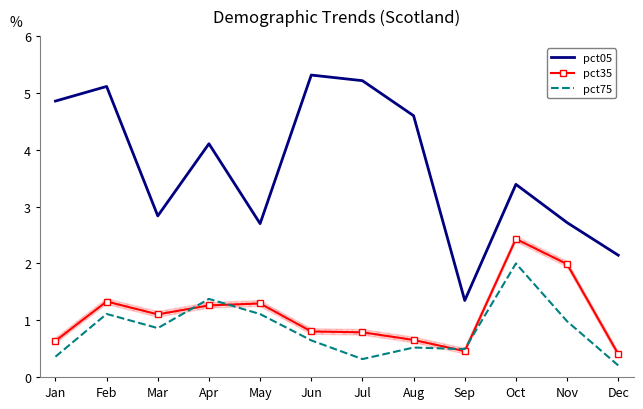

True or false: pct05 has a value of 2.7 at May.

True